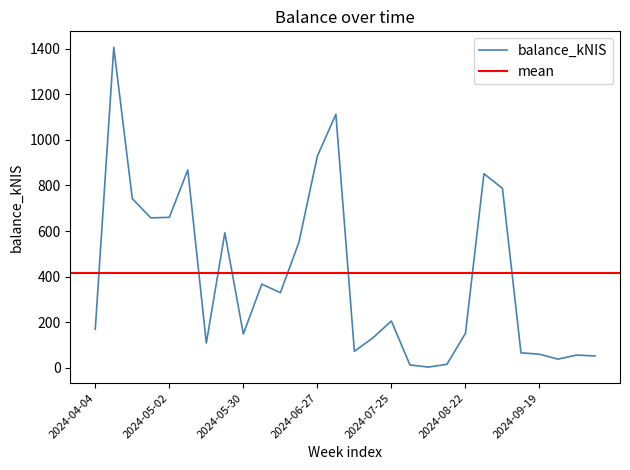

What is the minimum value shown in the chart?

3.9